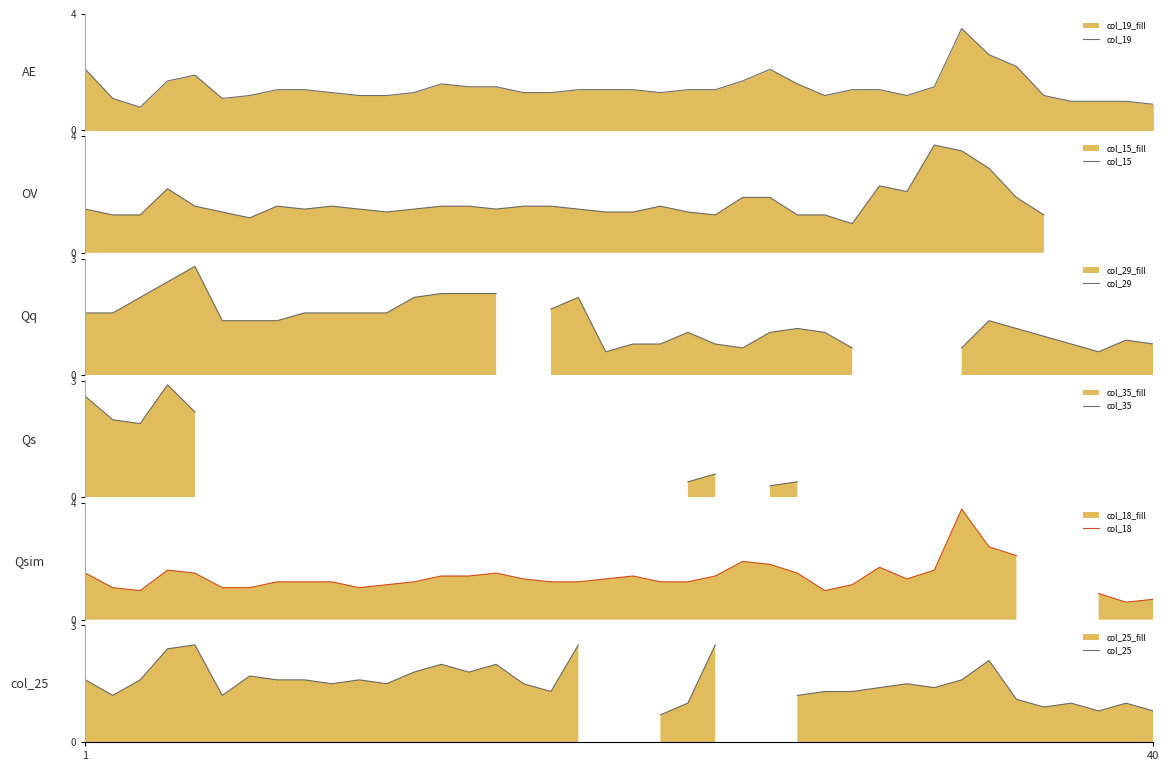

At 26, list the series in order from largest to smallest.

col_19, col_18, col_15, col_29, col_25, col_35